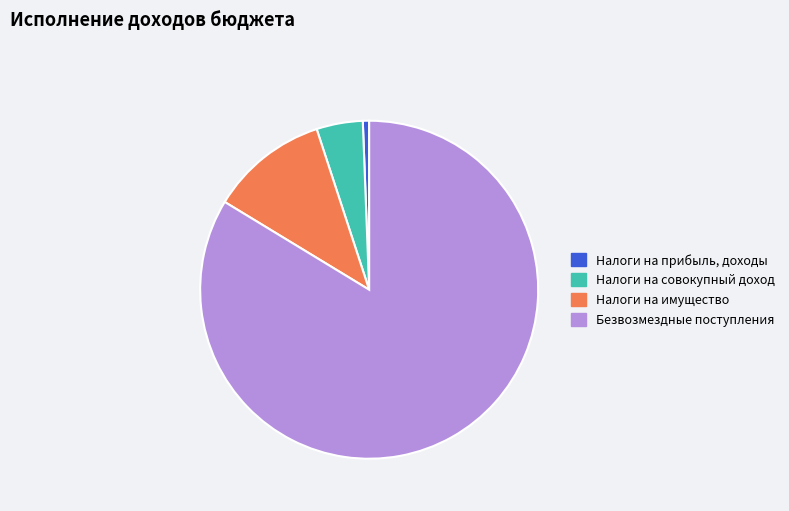

What is the largest slice in the pie chart?

Безвозмездные поступления